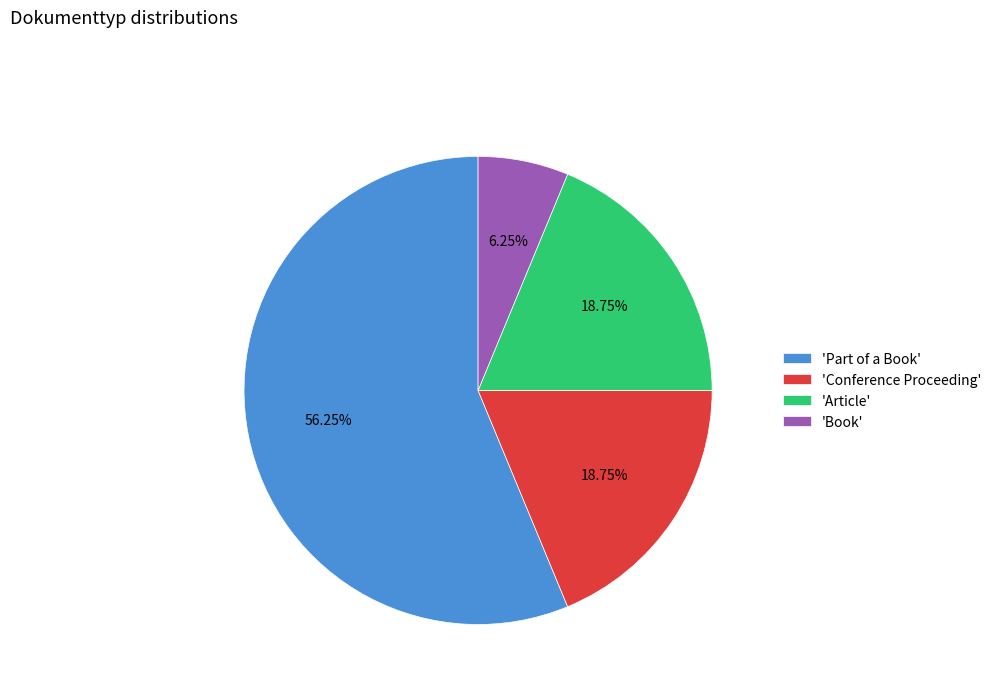

Which category accounts for the majority?

'Part of a Book'